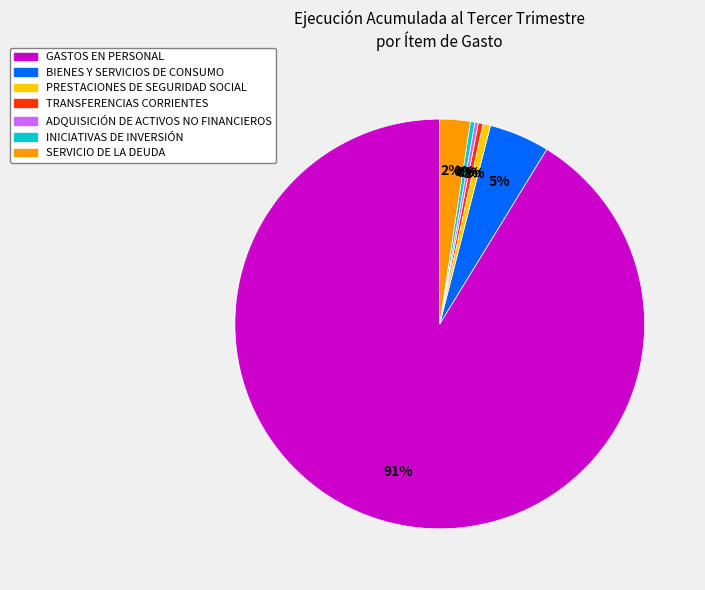

Do SERVICIO DE LA DEUDA and TRANSFERENCIAS CORRIENTES together represent more than half of the pie?

No